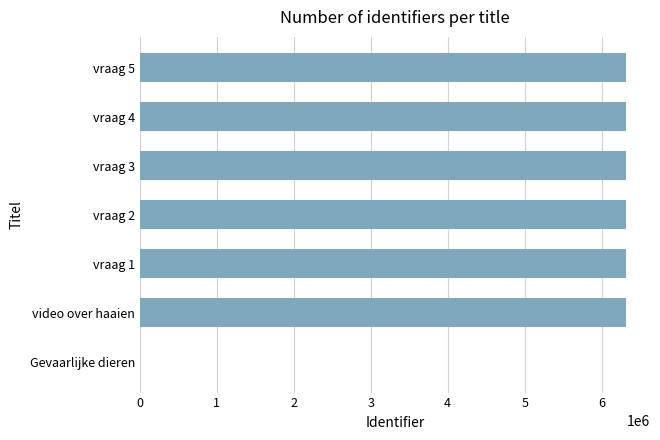

Is it true that the value at vraag 1 is 3732963?

False